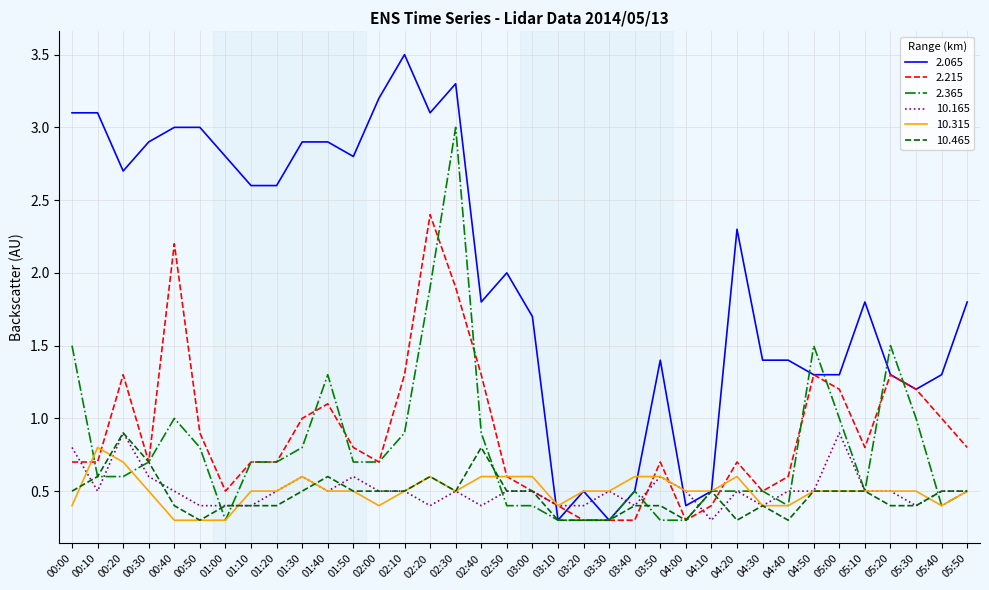

What is the highest value of the 10.315 series?

0.8